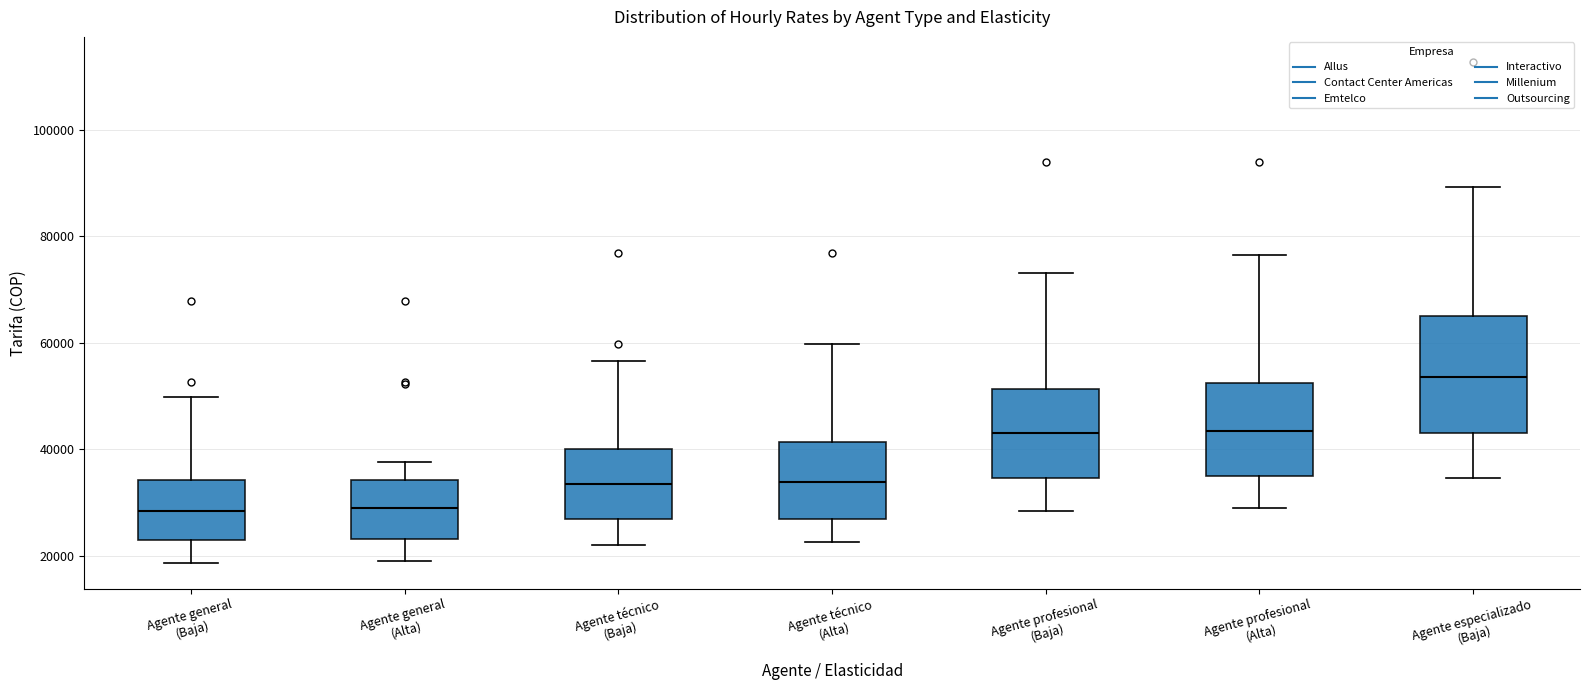

Which box is the tallest, from its lower edge to its upper edge?

Agente especializado (Baja)